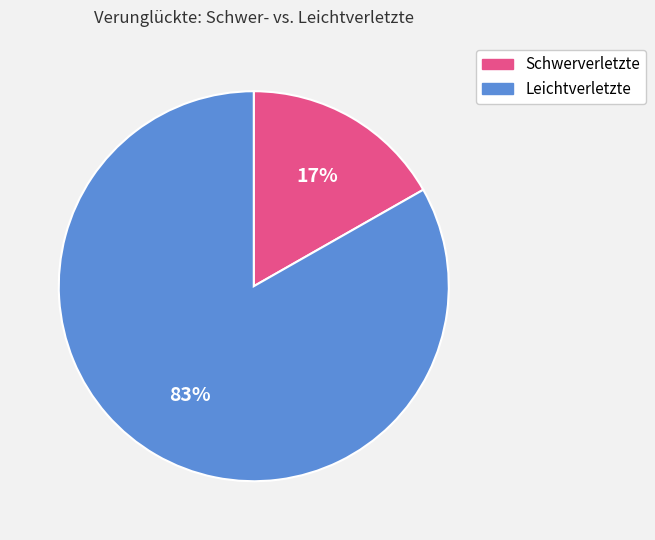

How many segments does this pie chart have?

2